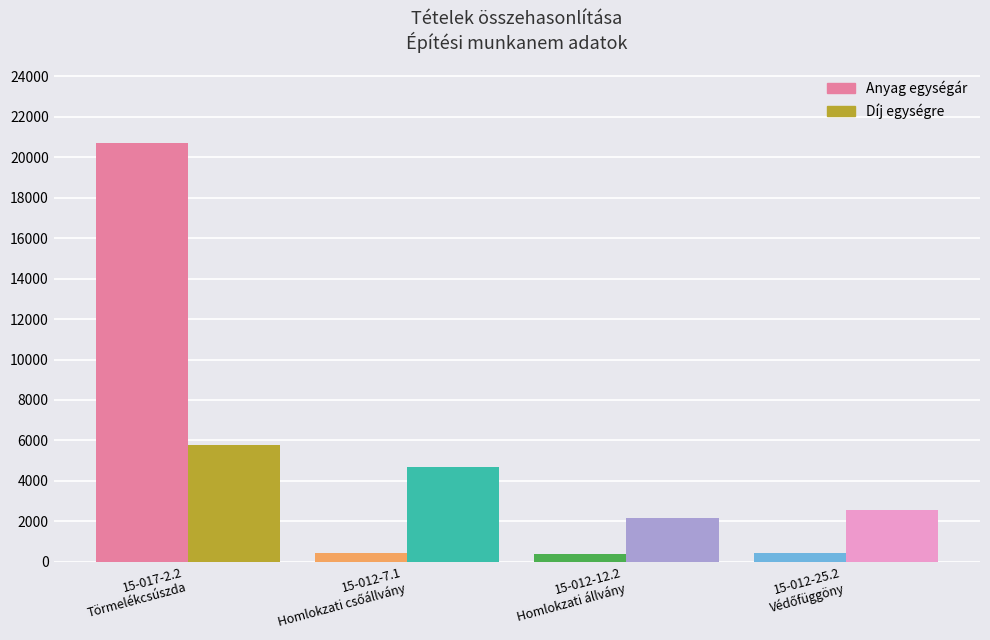

What is the difference between the maximum and minimum values in the Anyag egységár series?

20333.0